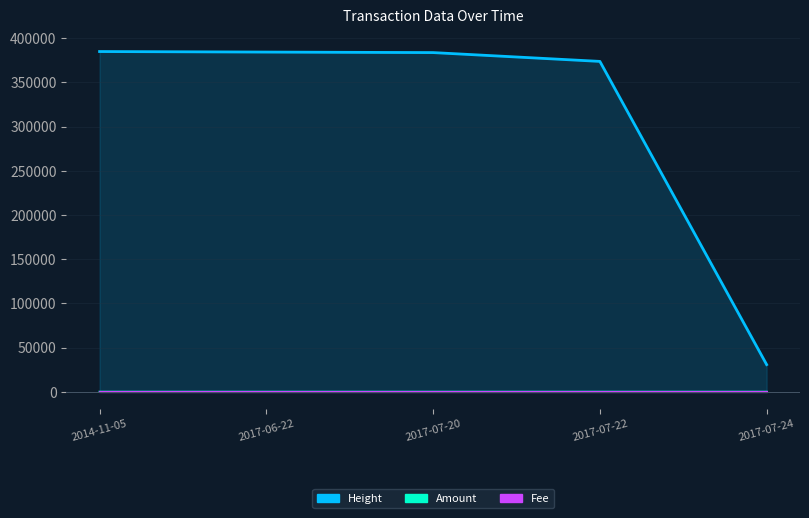

At which label is Amount closest to 3?

2017-07-22